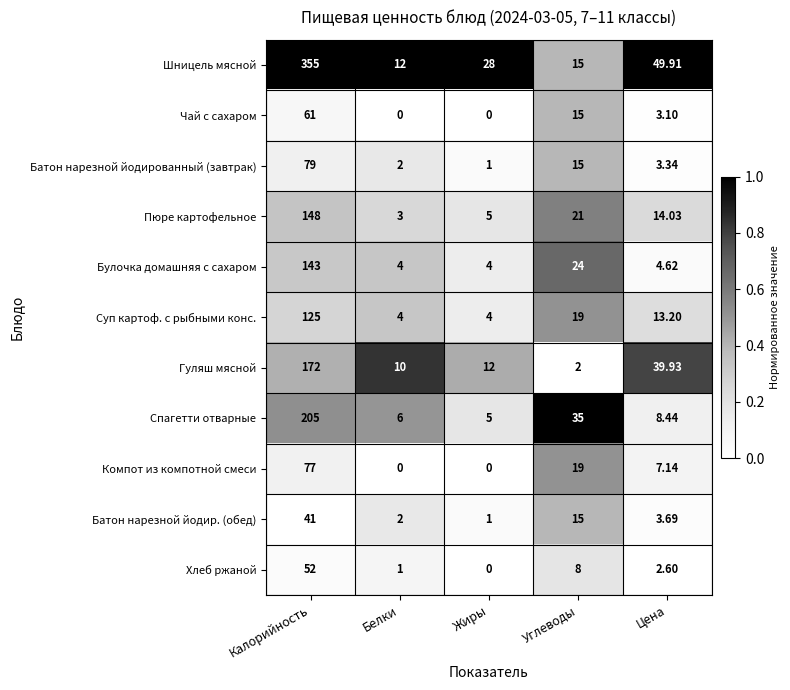

Is the value of Батон нарезной йодир. (обед) at Калорийность greater than the value of Булочка домашняя с сахаром at Белки?

Yes